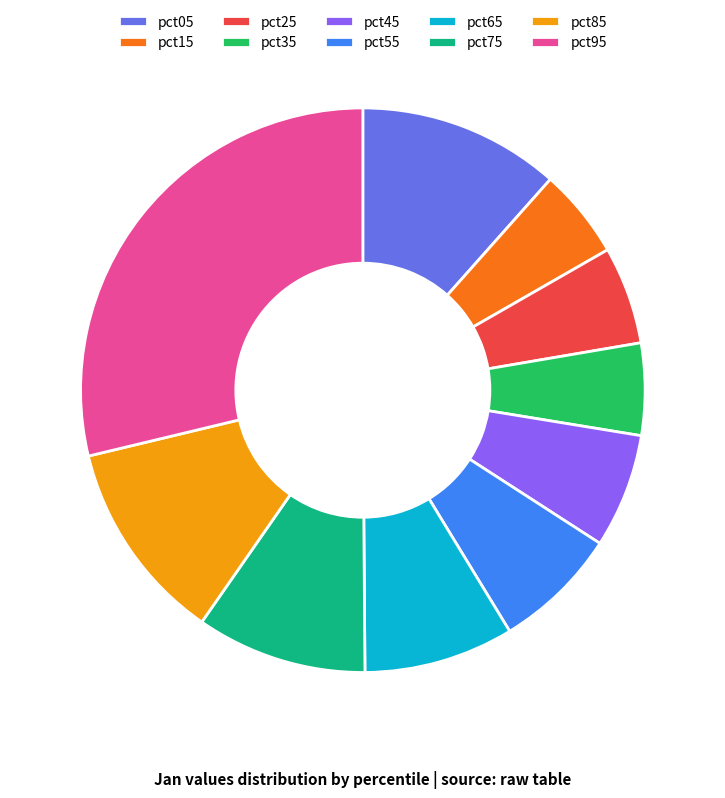

The pct55 slice represents 1% of the pie. True or false?

False